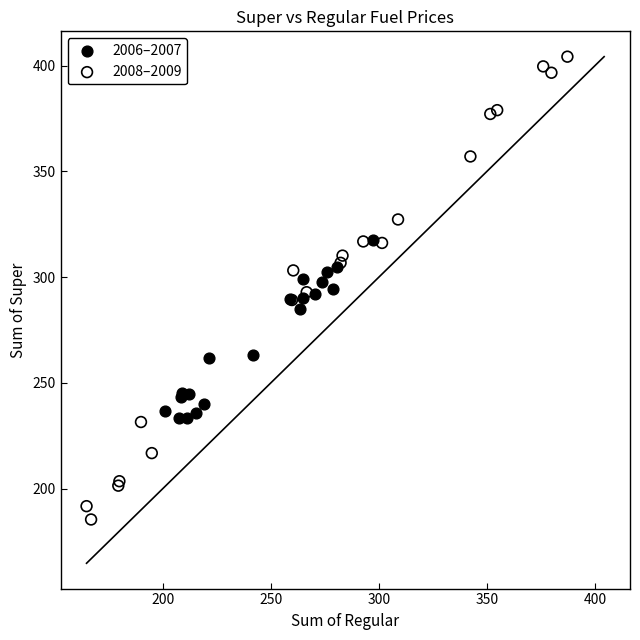

Which series has the largest Y range (max minus min)?

2008–2009